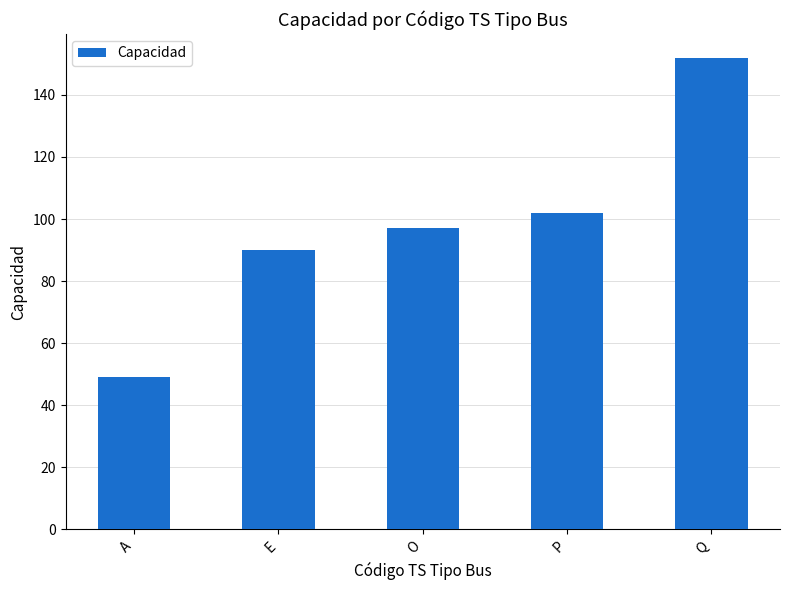

List the labels in order of value, smallest first.

A, E, O, P, Q